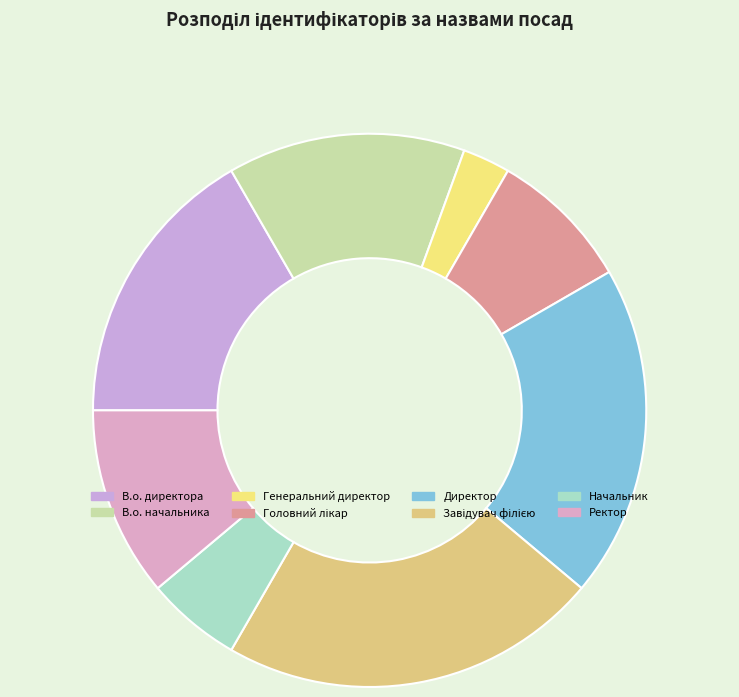

Which slice is the smallest?

Генеральний директор